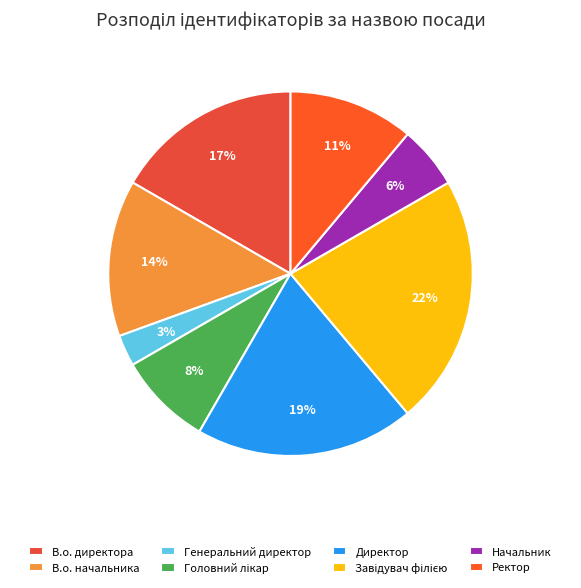

To the nearest percent, what portion does Завідувач філією represent?

22%